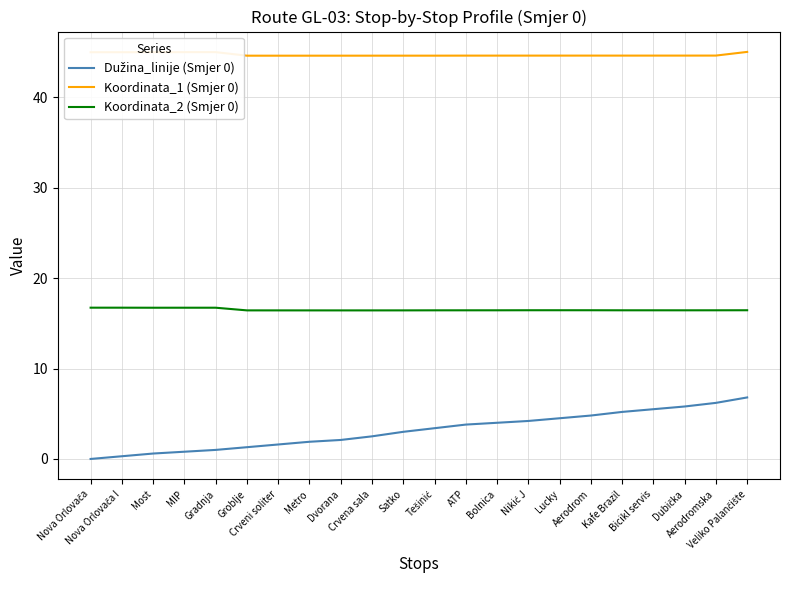

What is the total value across all series at Satko?

64.0